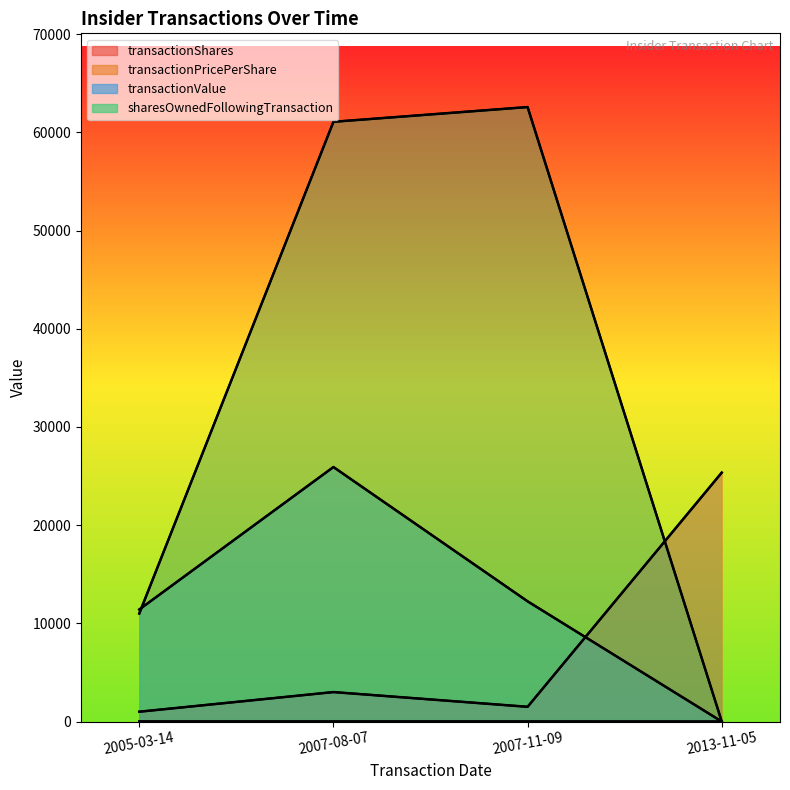

At how many categories does at least one series exceed 60015?

2